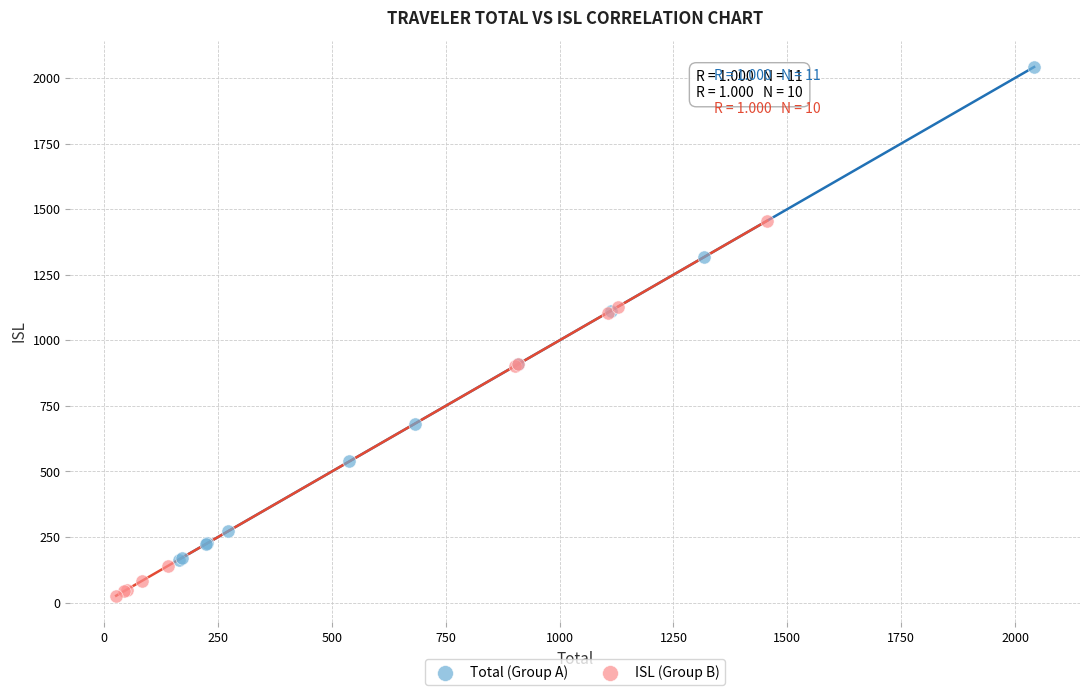

Which series reaches the maximum Y coordinate?

Total (Group A)